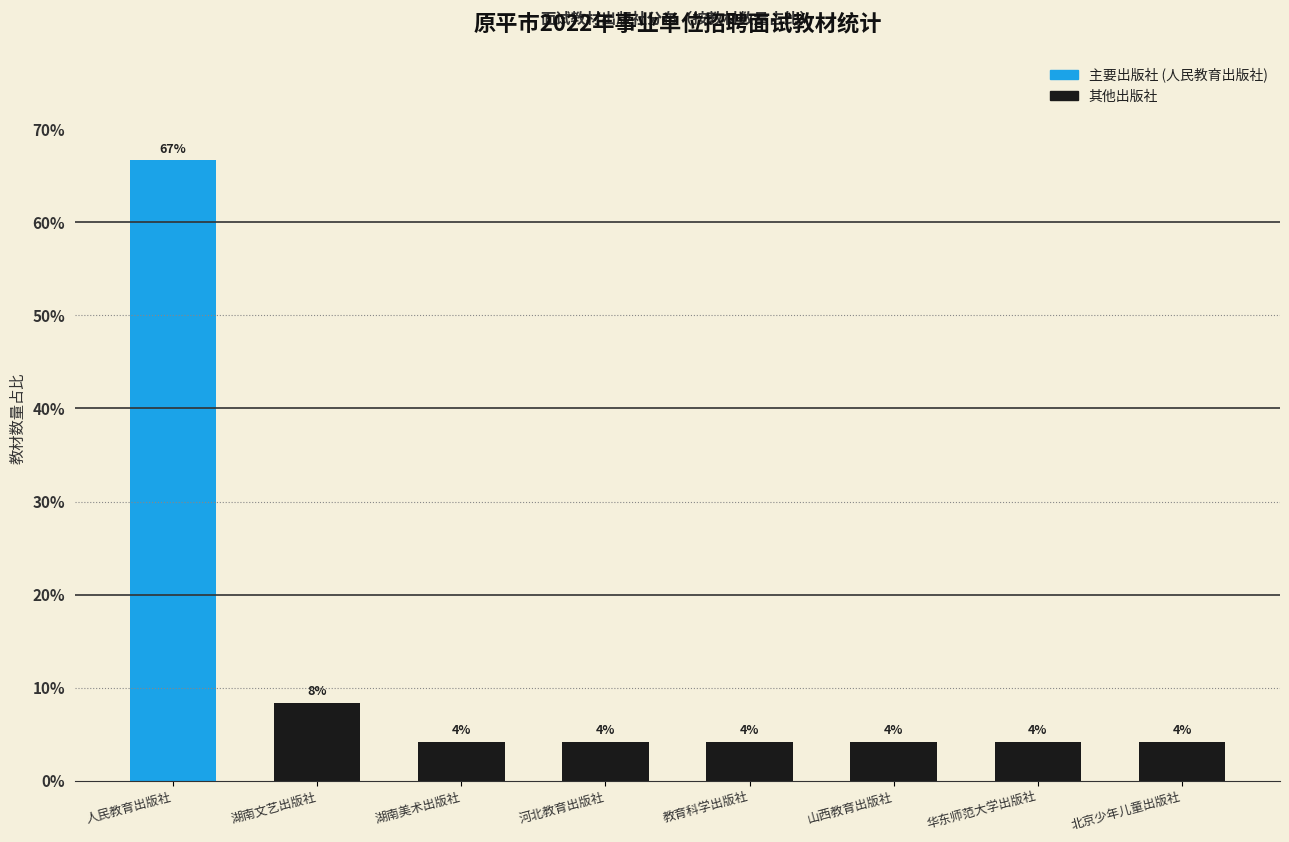

How many bars are there in total?

8